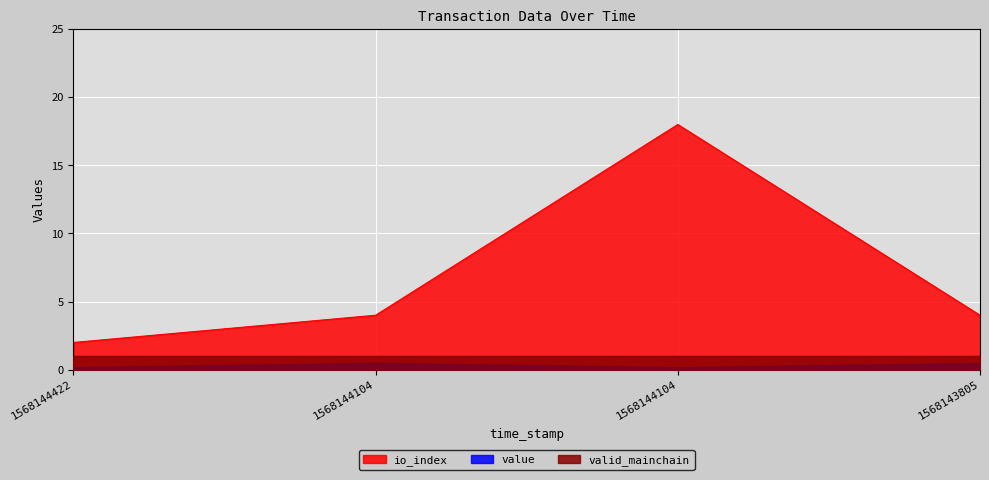

What is the approximate value of io_index at 1568143805?

4.0